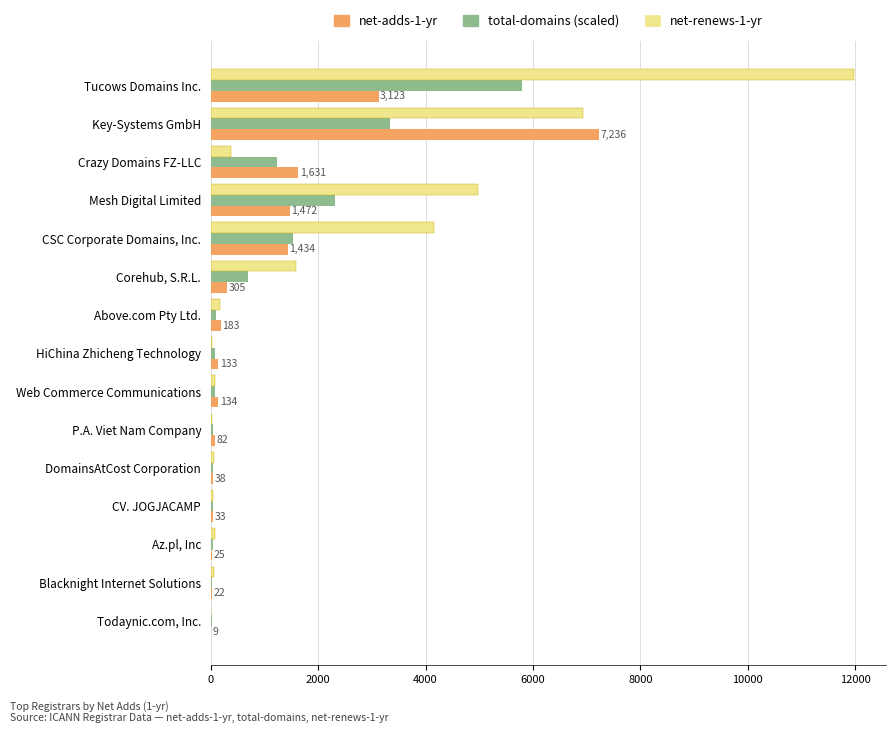

At which category is the sum across all series the highest?

Tucows Domains Inc.